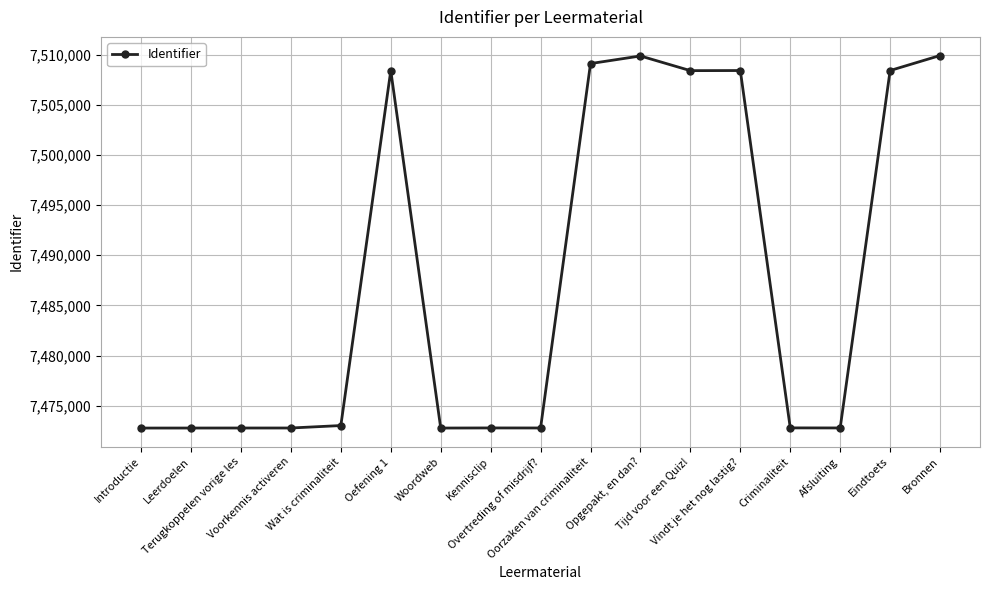

True or false: the data has more than 1 interior local peaks.

True